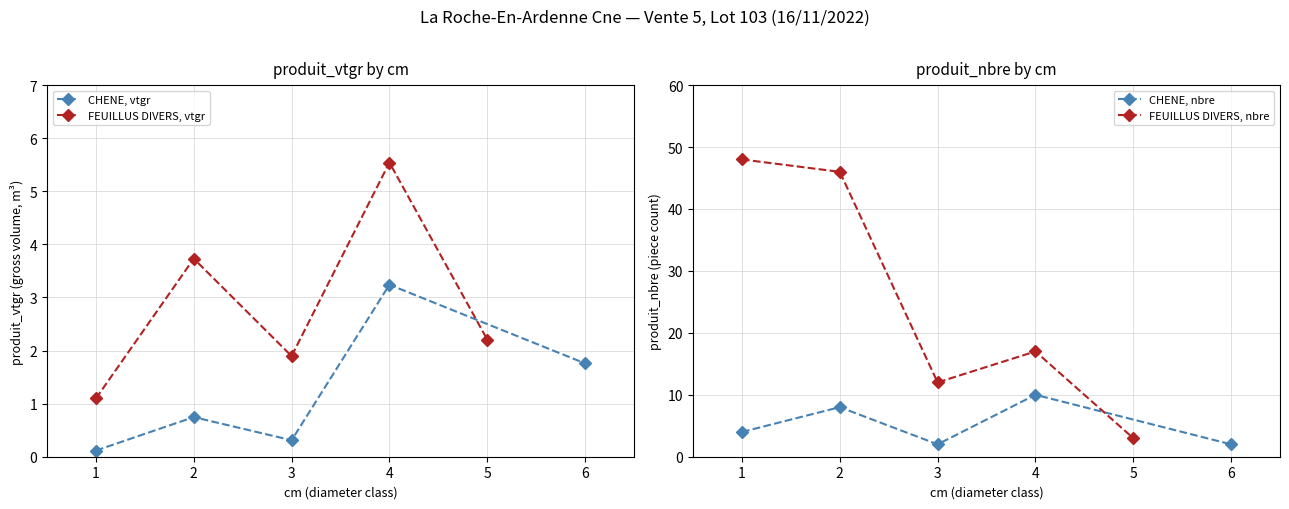

In CHENE, nbre, how many points are lower than both neighbors (excluding endpoints)?

1